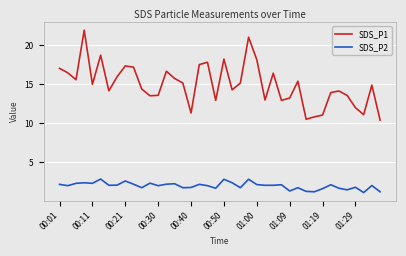

True or false: SDS_P1 and SDS_P2 cross at least once.

False